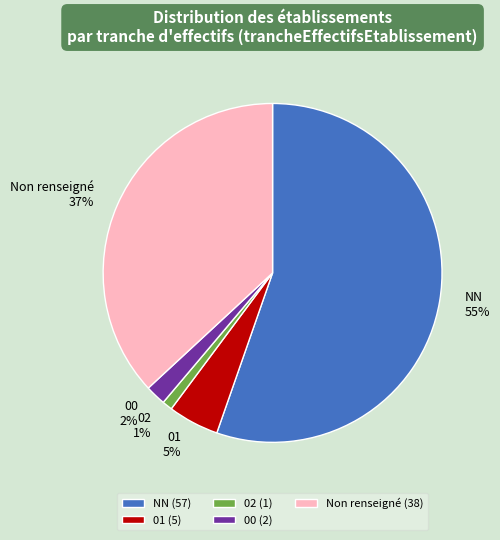

Combined, do NN and 01 account for over 50%?

Yes